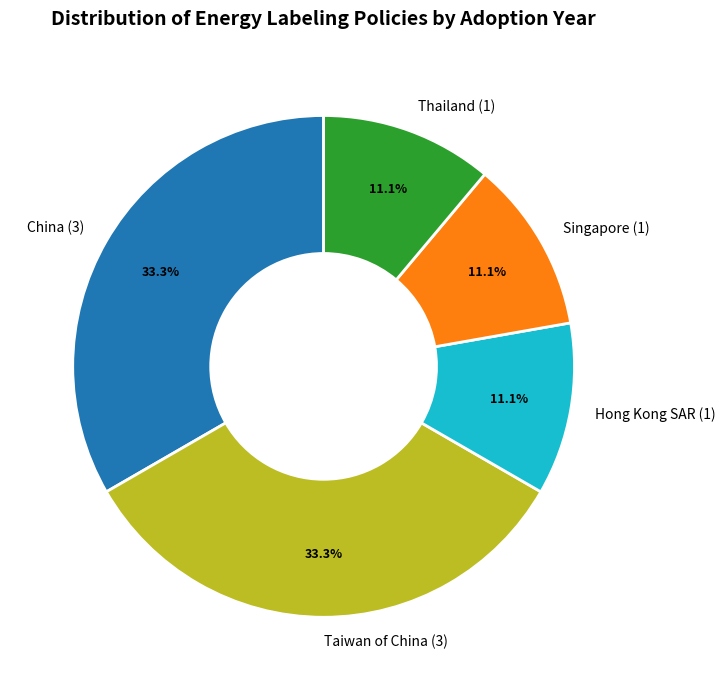

How many segments does this pie chart have?

5